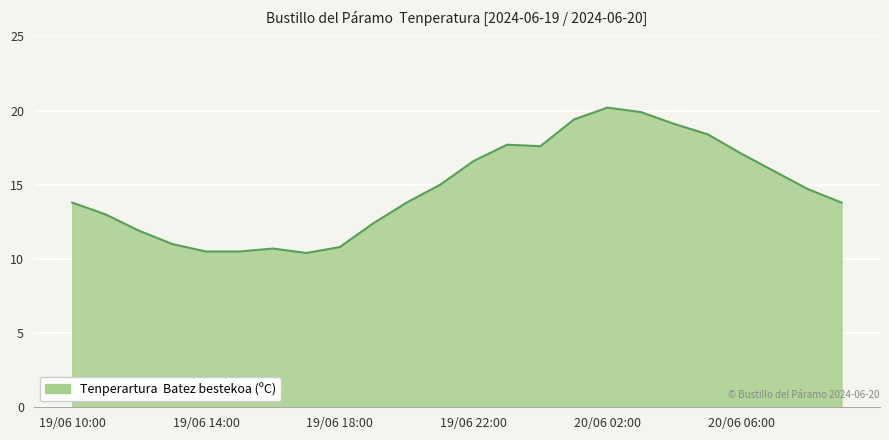

What is the smallest value displayed?

10.4